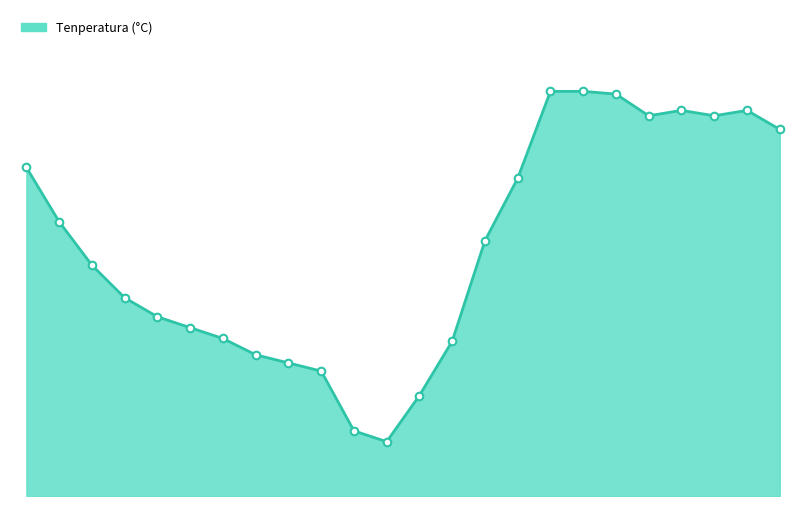

Is this an area chart (filled region under the line)?

Yes